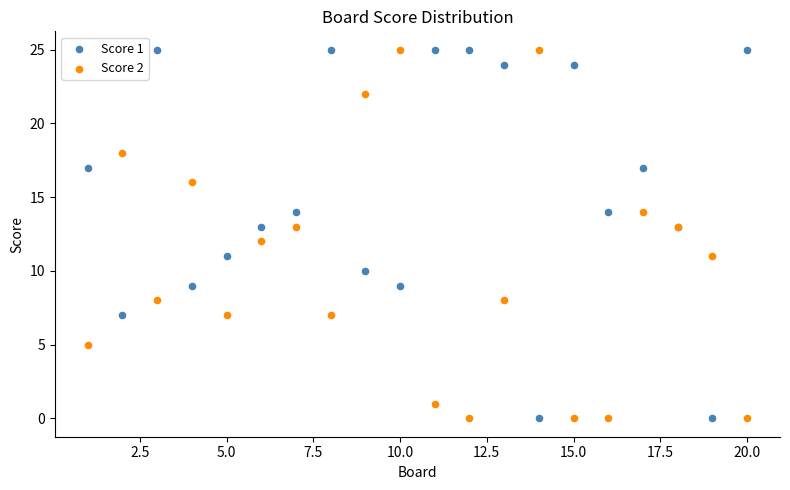

What is the X range (max minus min) for the scatter plot?

19